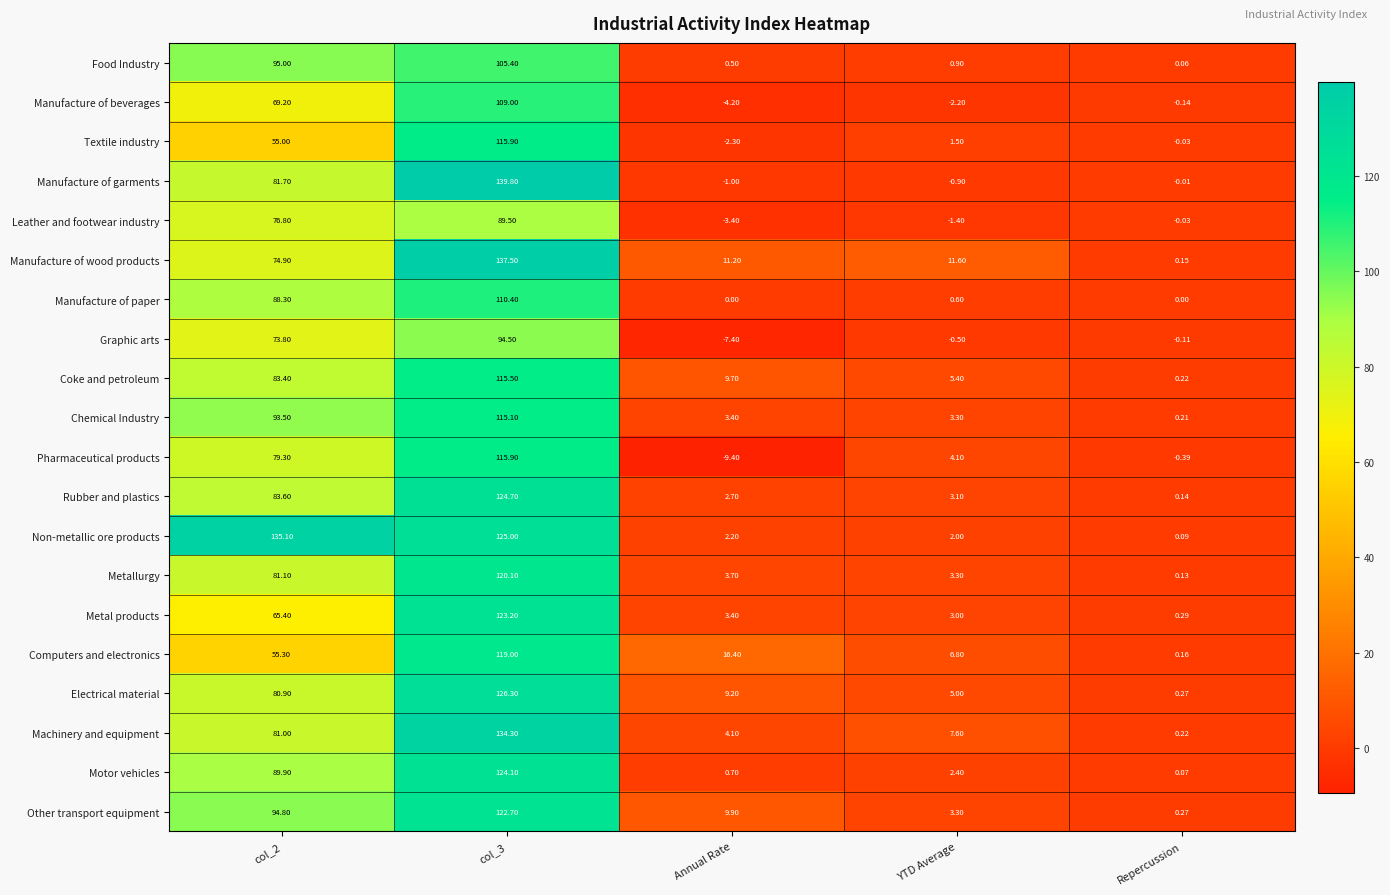

Which series has the widest spread of values?

Manufacture of garments